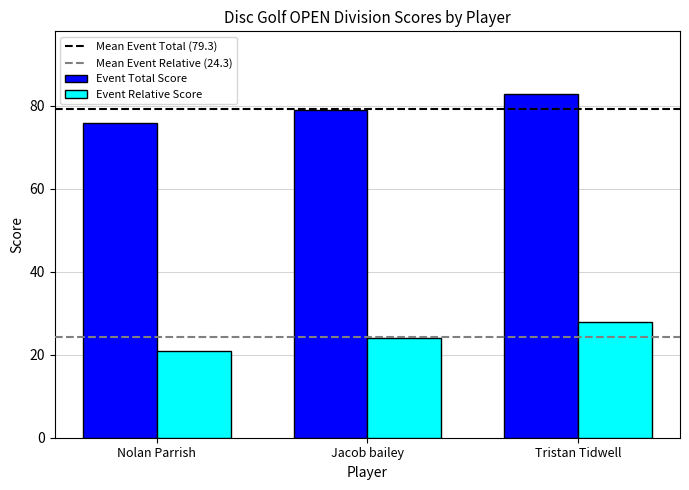

What is the sum of the Event Total Score values at Jacob bailey and Tristan Tidwell?

162